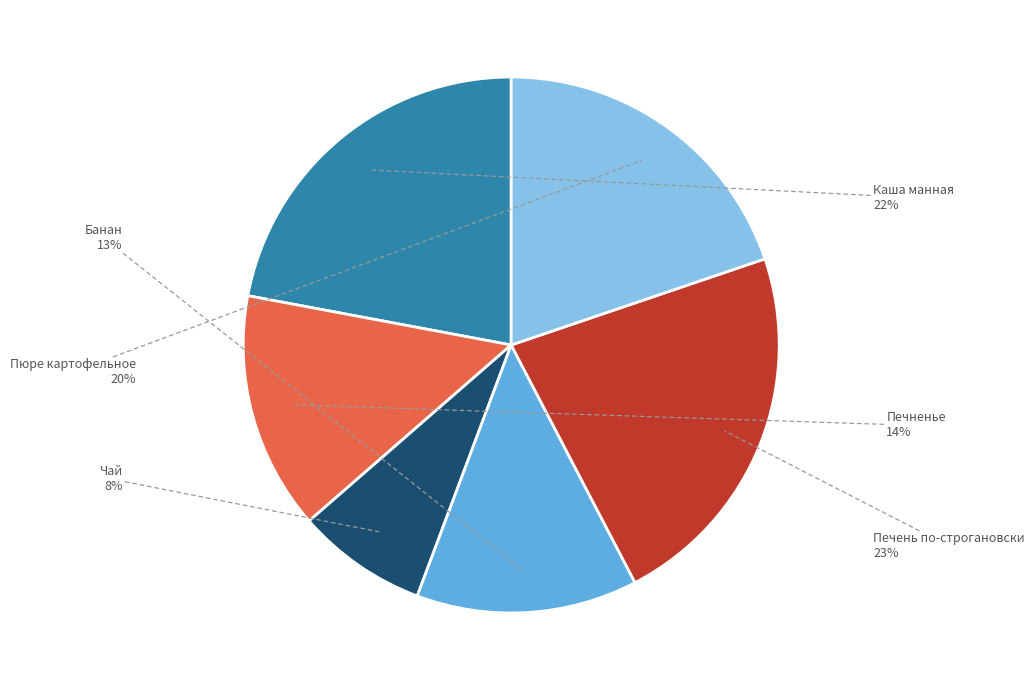

Is there a majority slice in this chart?

No